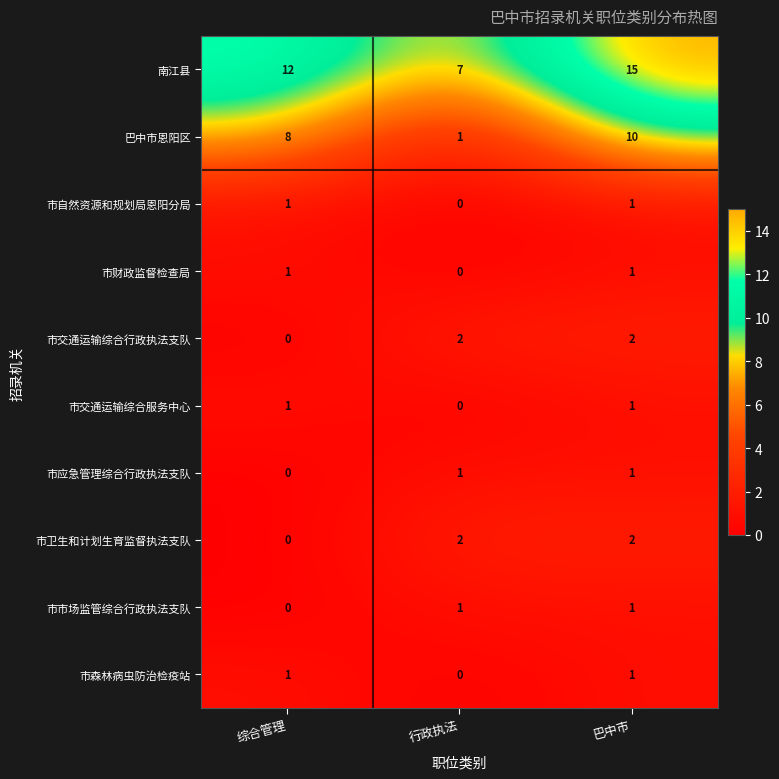

At which category is the sum across all series the highest?

巴中市